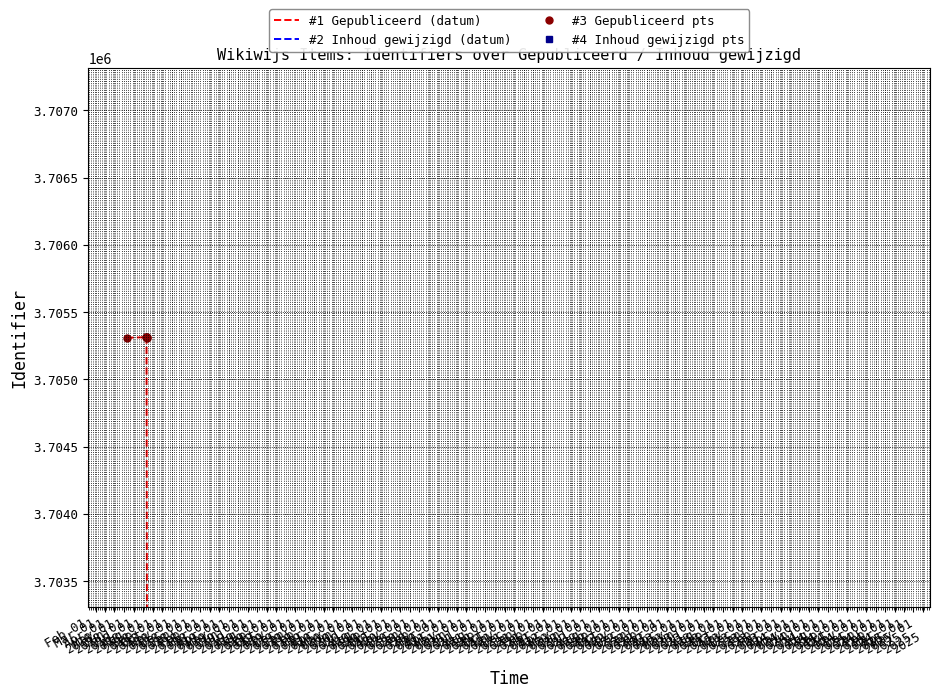

True or false: #1 Gepubliceerd (datum) and #3 Gepubliceerd pts intersect in this chart.

False